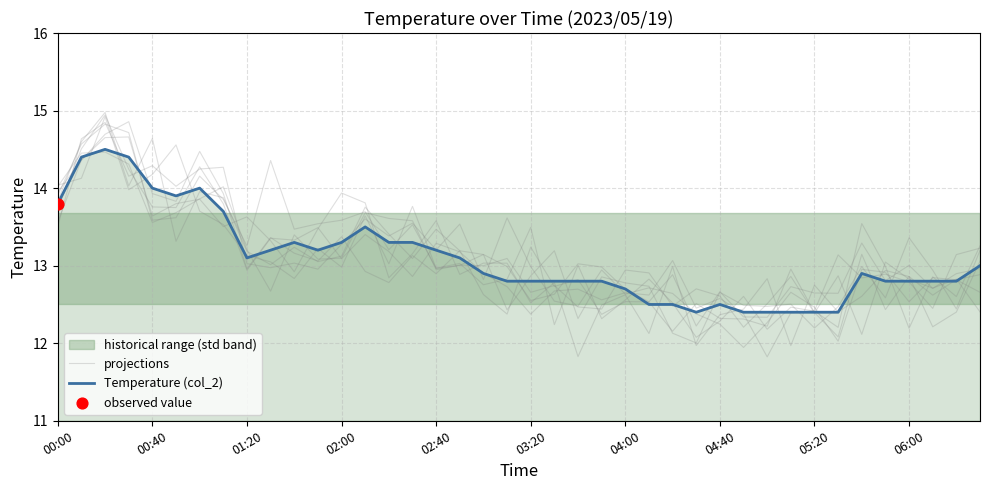

Which series has the largest total across all categories?

Temperature (col_2)